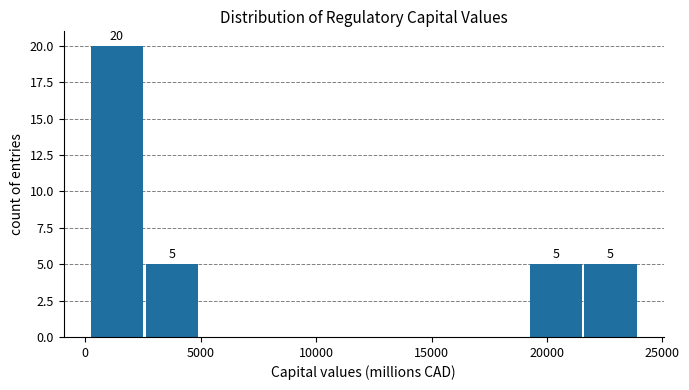

Which range on the x-axis has the tallest bar?

0 to 2500